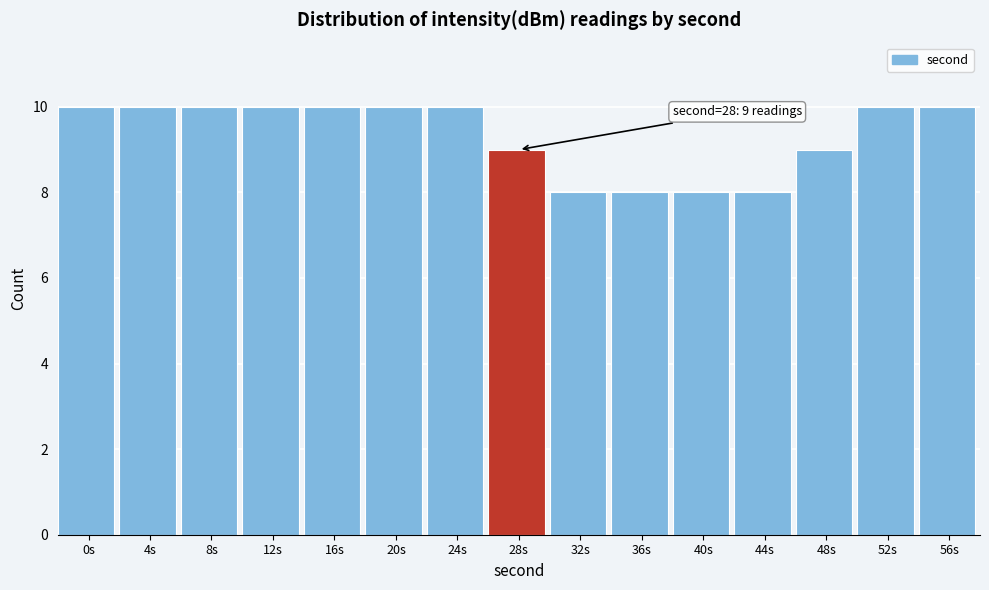

Reading left to right, transcribe all the data shown in this chart.

10	10	10	10	10	10	10	9	8	8	8	8	9	10	10